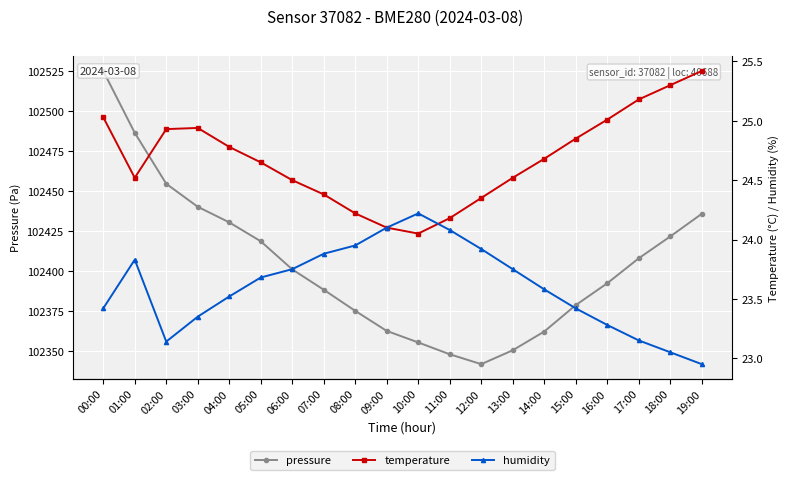

At 15:00, list the series in order from largest to smallest.

pressure, temperature, humidity